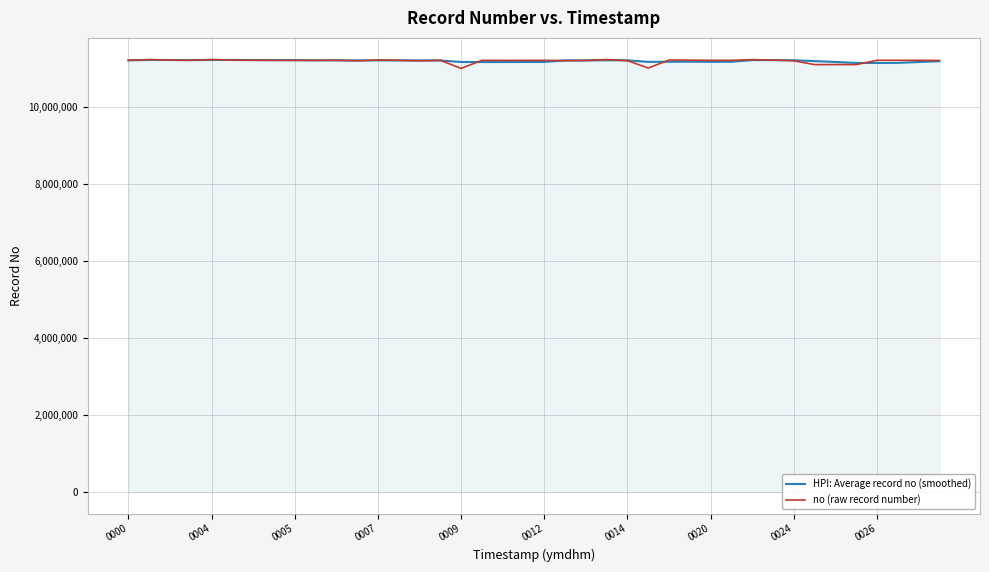

What is the maximum value for no (raw record number)?

11244176.0